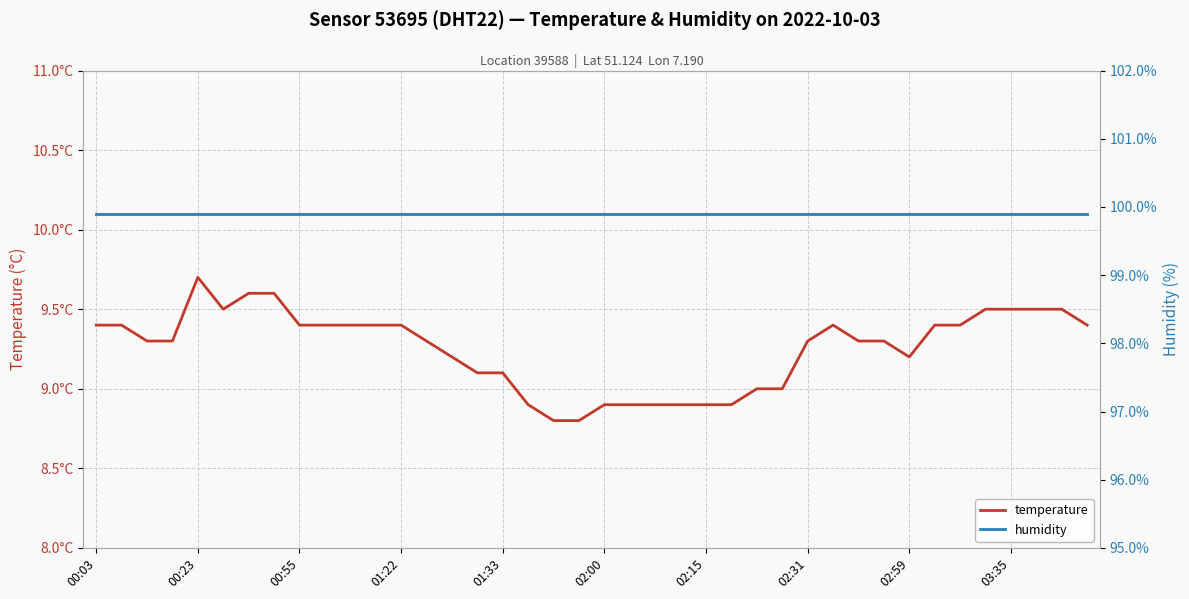

Is it true that temperature equals 16.4 at 01:22?

False